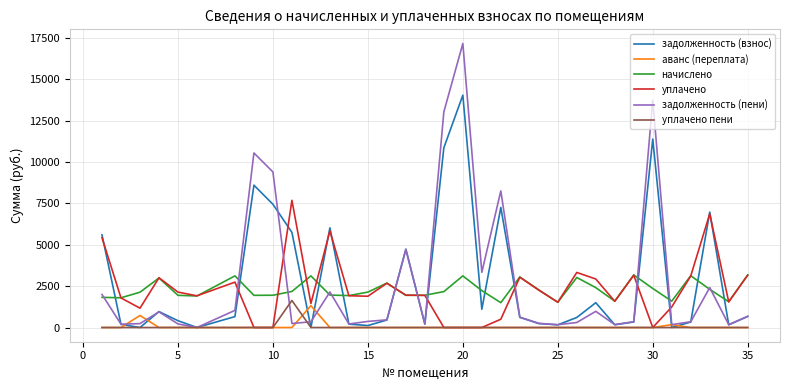

Is this an area chart (filled region under the line)?

No